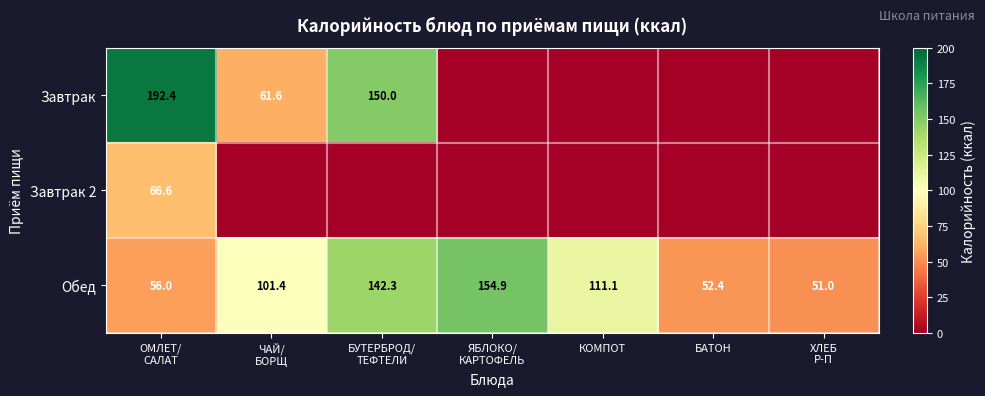

What is the difference between the second highest and minimum values in the Обед series?

91.3